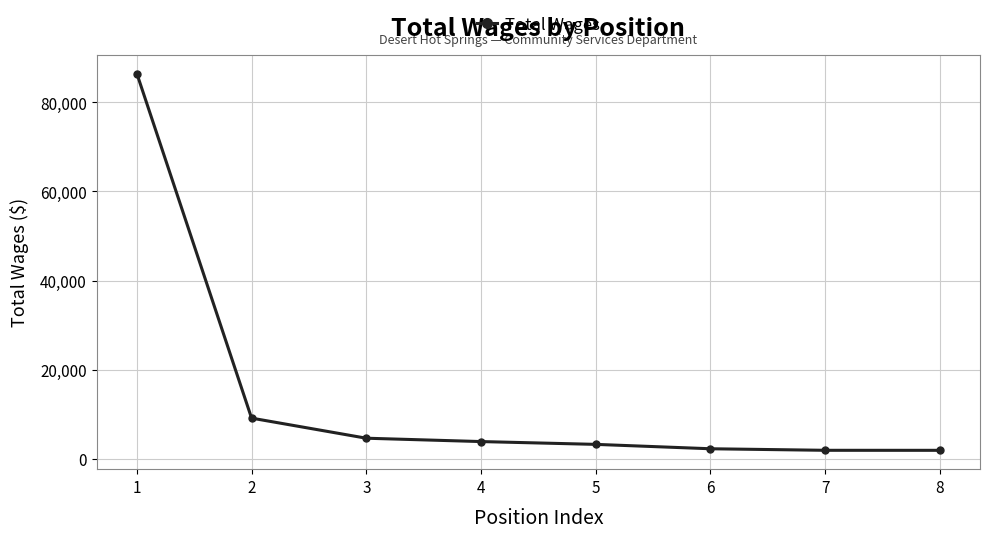

At which label does the data first exceed 3876?

1